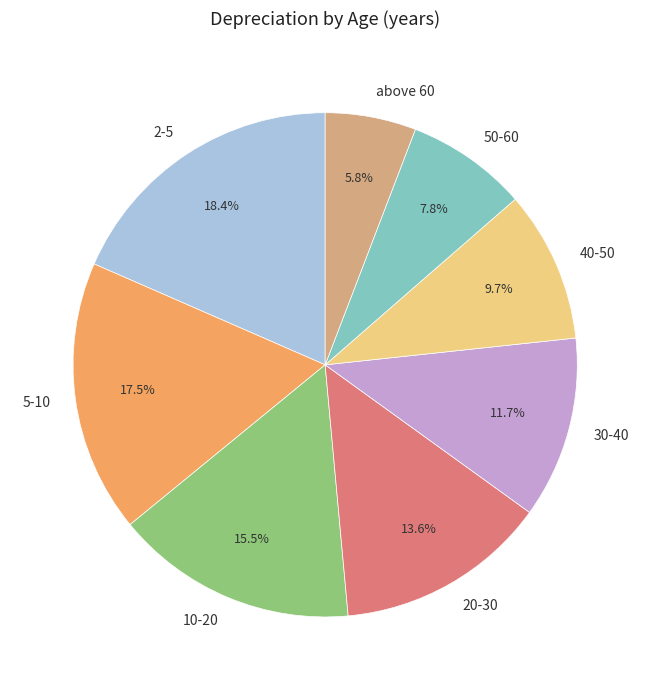

Which slice is the largest?

2-5